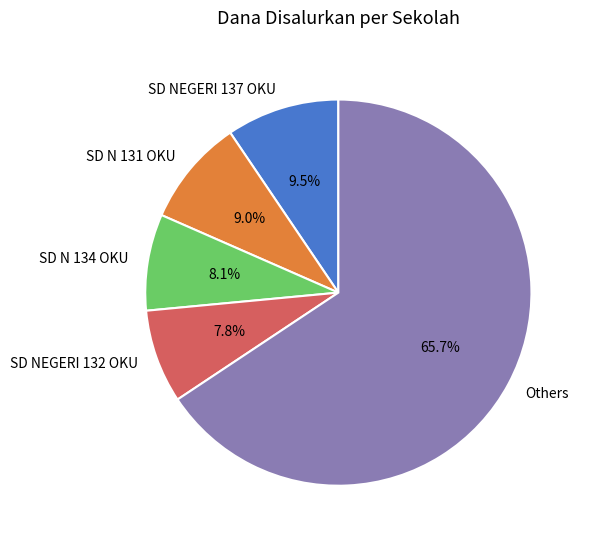

To the nearest percent, what is the average slice percentage?

20%